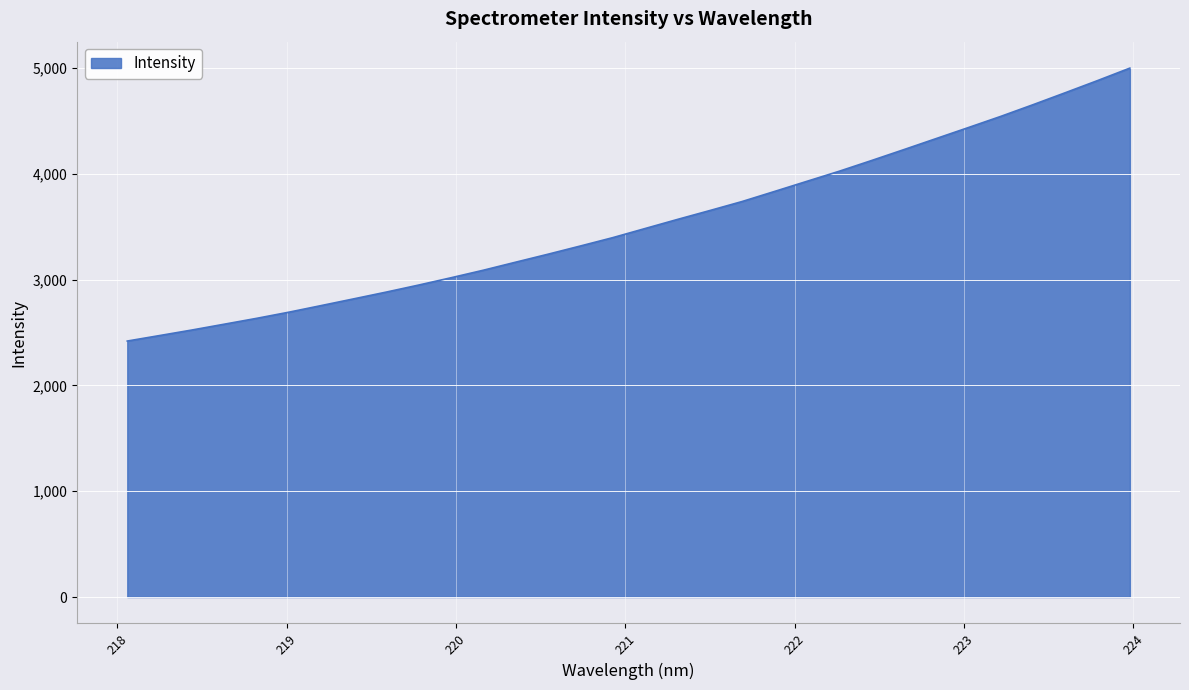

What is the greatest value displayed?

5000.5